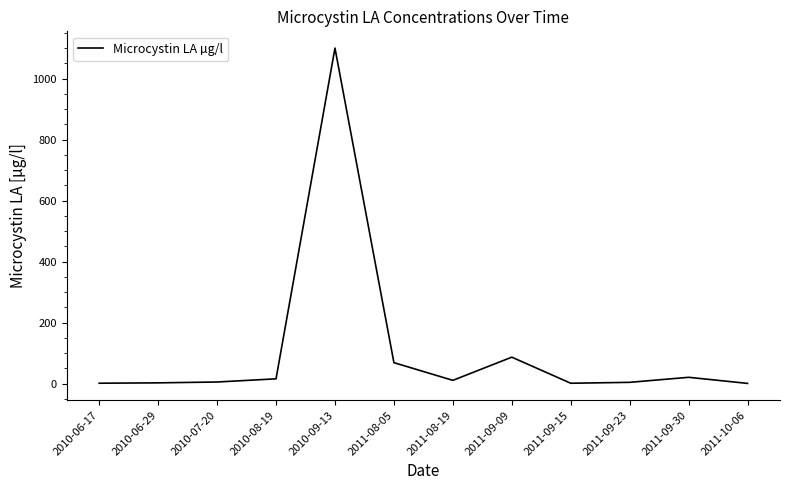

What is the difference between the maximum and minimum values?

1099.0